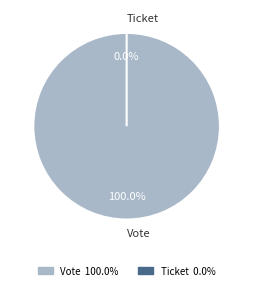

Between Vote and Ticket, which is larger?

Vote